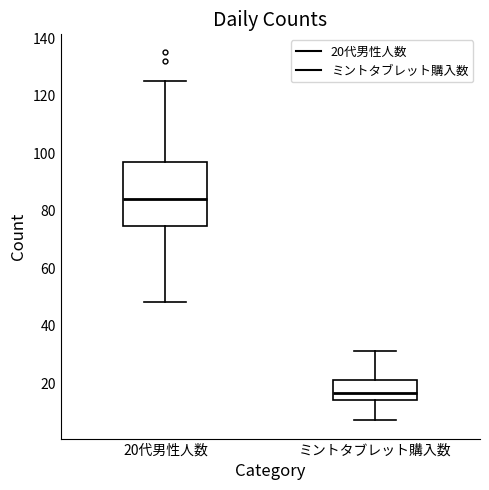

Where is the upper edge of the box for ミントタブレット購入数 on the y-axis? The values are not printed on the chart, so give them approximately, as read against the axis.

22